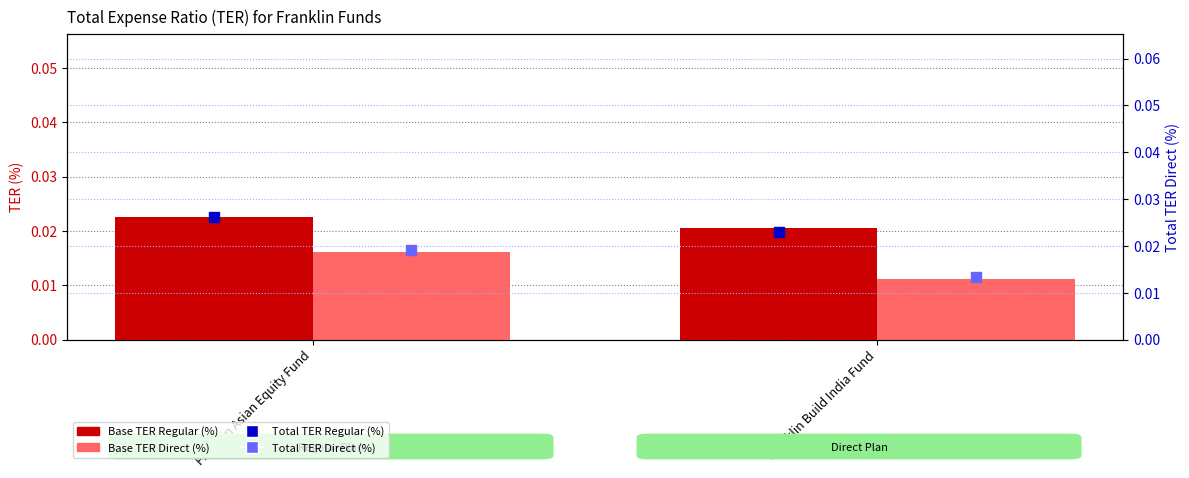

Which series contains the lowest Y value?

Base TER Direct (%)